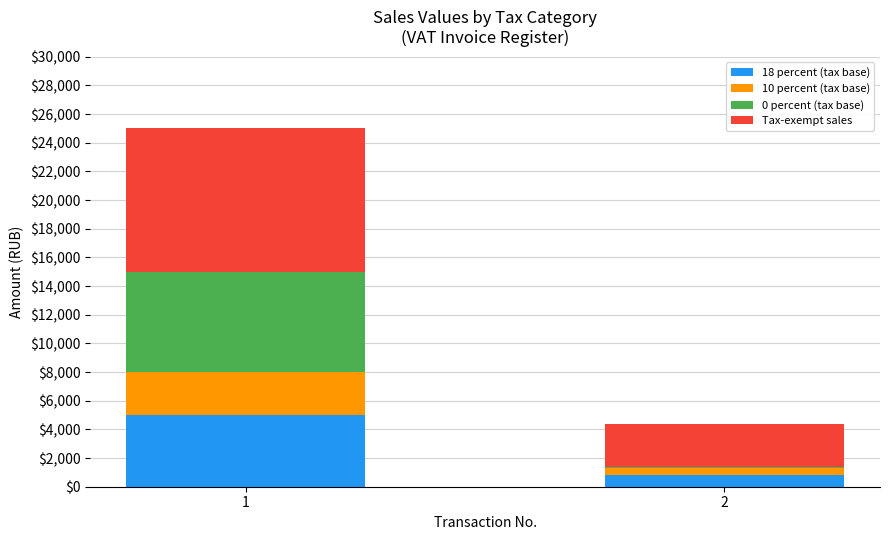

Reading right to left, what are the values for 18 percent (tax base)?

2=800	1=5000